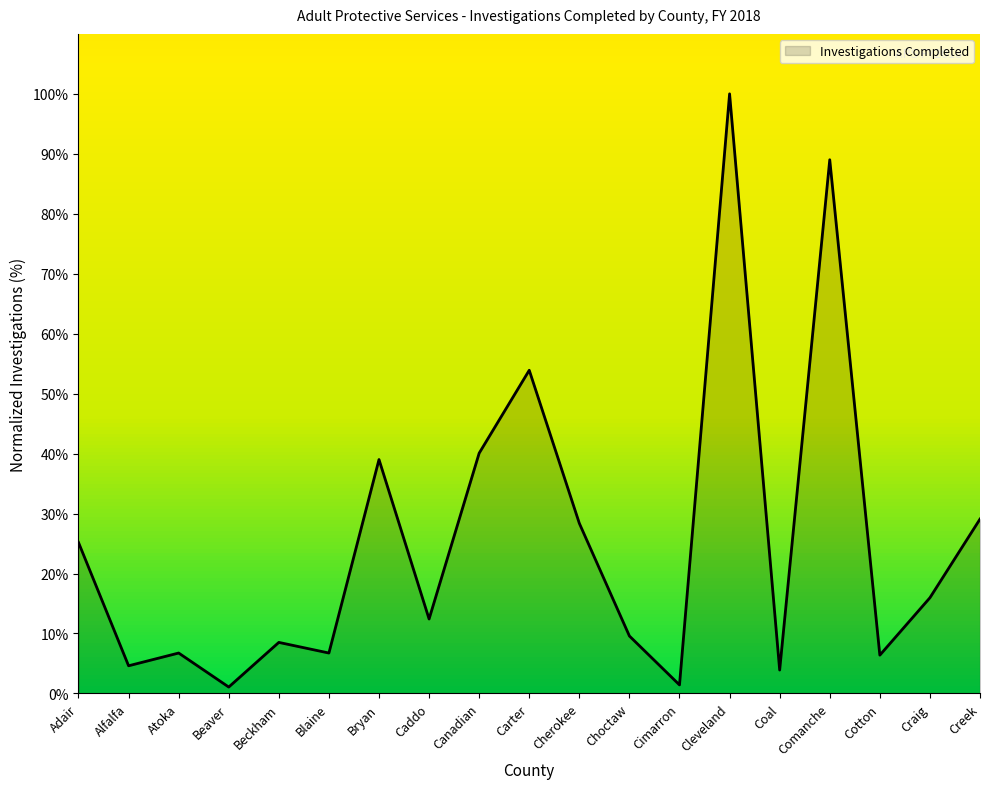

Does the chart display data point markers on the line(s)?

No